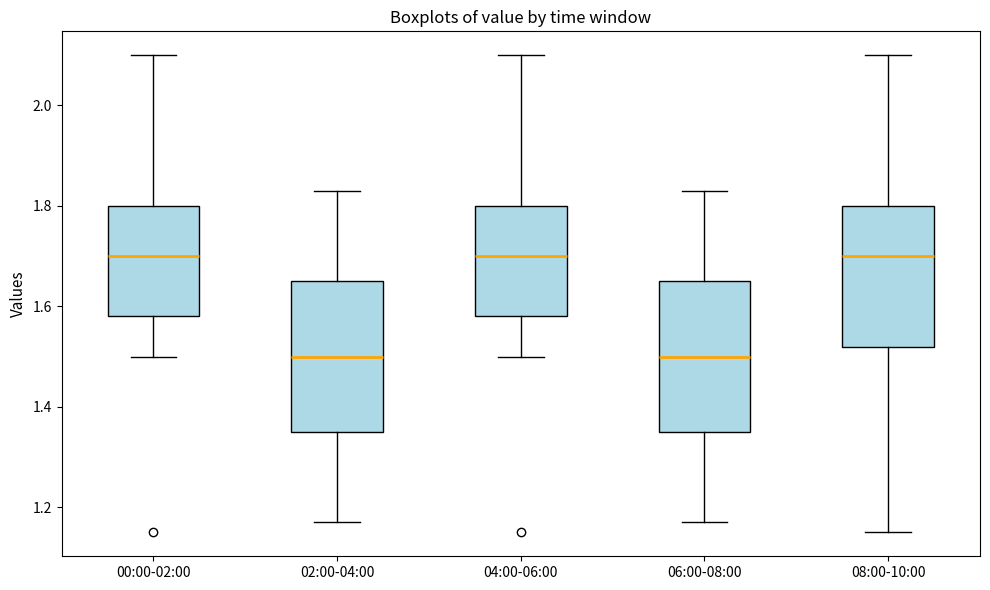

Reading left to right, read every box against the y-axis: the position of its median line, the range the box covers, and the ends of its whiskers. The values are not printed on the chart, so give them approximately, as read against the axis.

00:00-02:00: median 1.70, box 1.58 to 1.80, whiskers 1.50 to 2.10
02:00-04:00: median 1.50, box 1.36 to 1.66, whiskers 1.18 to 1.84
04:00-06:00: median 1.70, box 1.58 to 1.80, whiskers 1.50 to 2.10
06:00-08:00: median 1.50, box 1.36 to 1.66, whiskers 1.18 to 1.84
08:00-10:00: median 1.70, box 1.52 to 1.80, whiskers 1.16 to 2.10